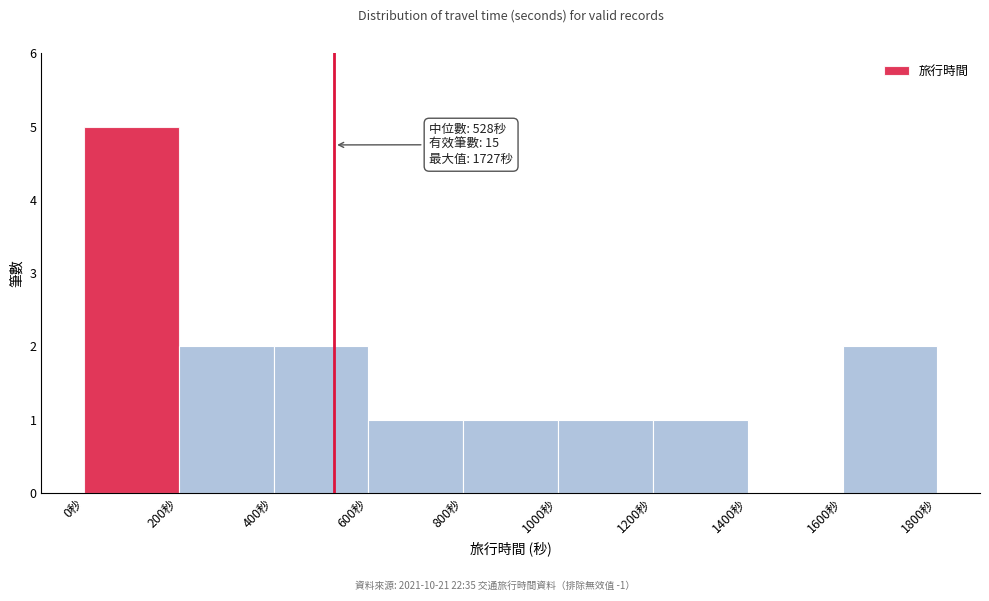

Over which range of the x-axis is the bar tallest?

0 to 200